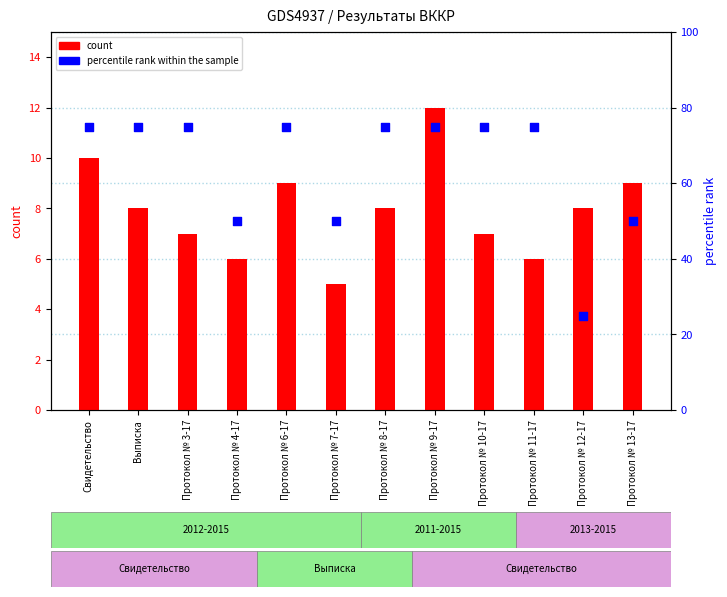

Which series has the largest total across all categories?

percentile rank within the sample